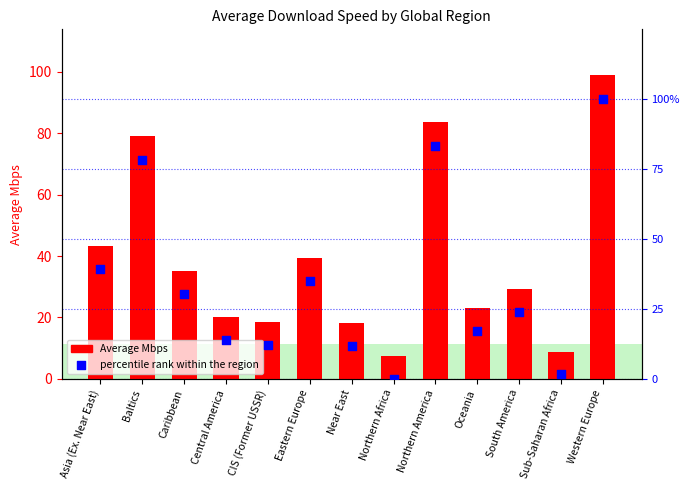

Which series has the largest total across all categories?

Average Mbps